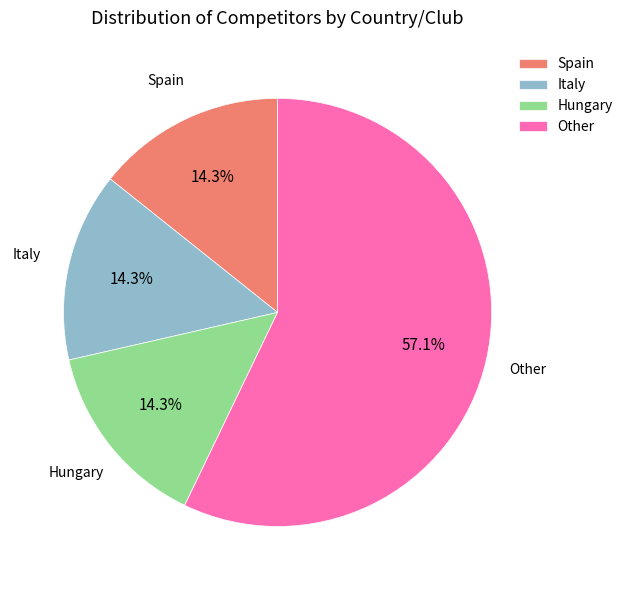

Which category has the biggest portion of the pie?

Other